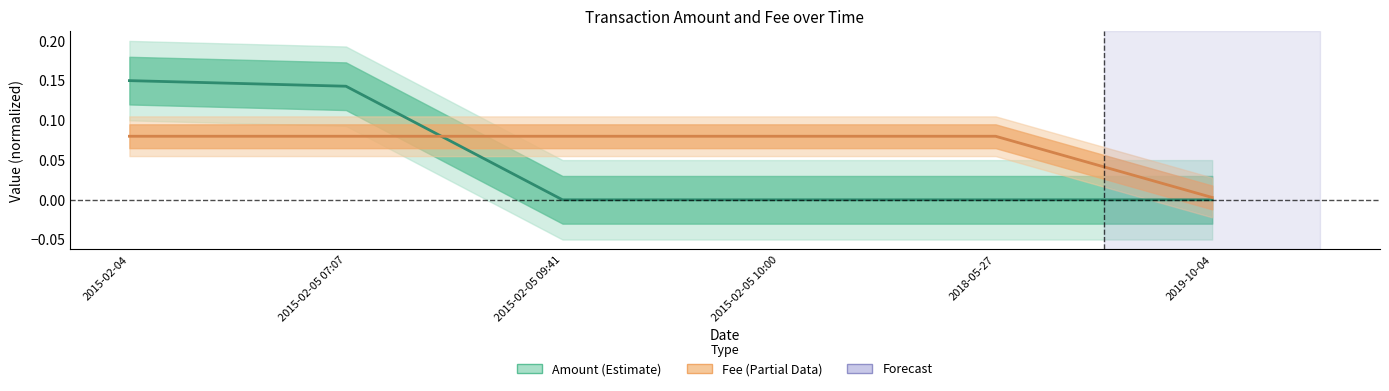

How many times do Fee and Amount cross each other?

1